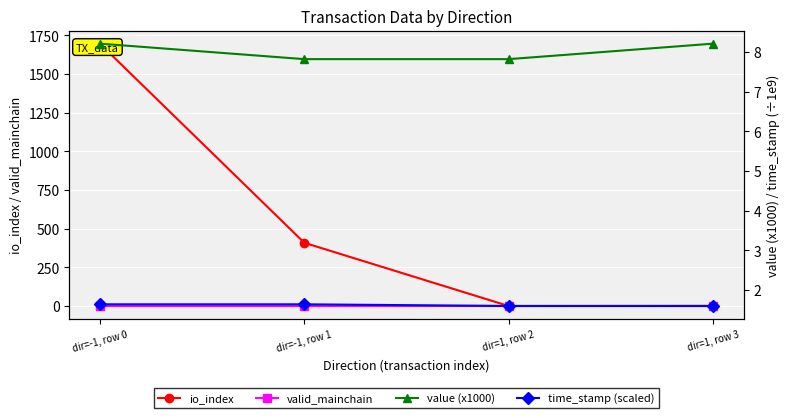

At dir=-1, row 1, list the series in order from largest to smallest.

io_index, value (x1000), time_stamp (scaled), valid_mainchain